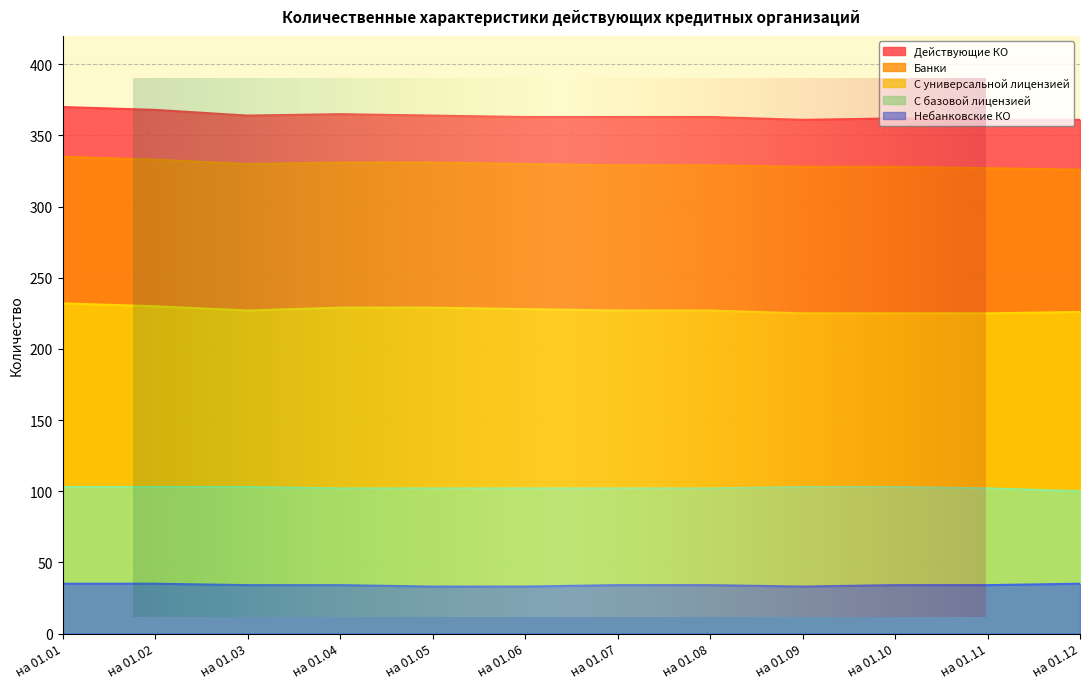

The С универсальной лицензией series shows 93 at на 01.11. True or false?

False